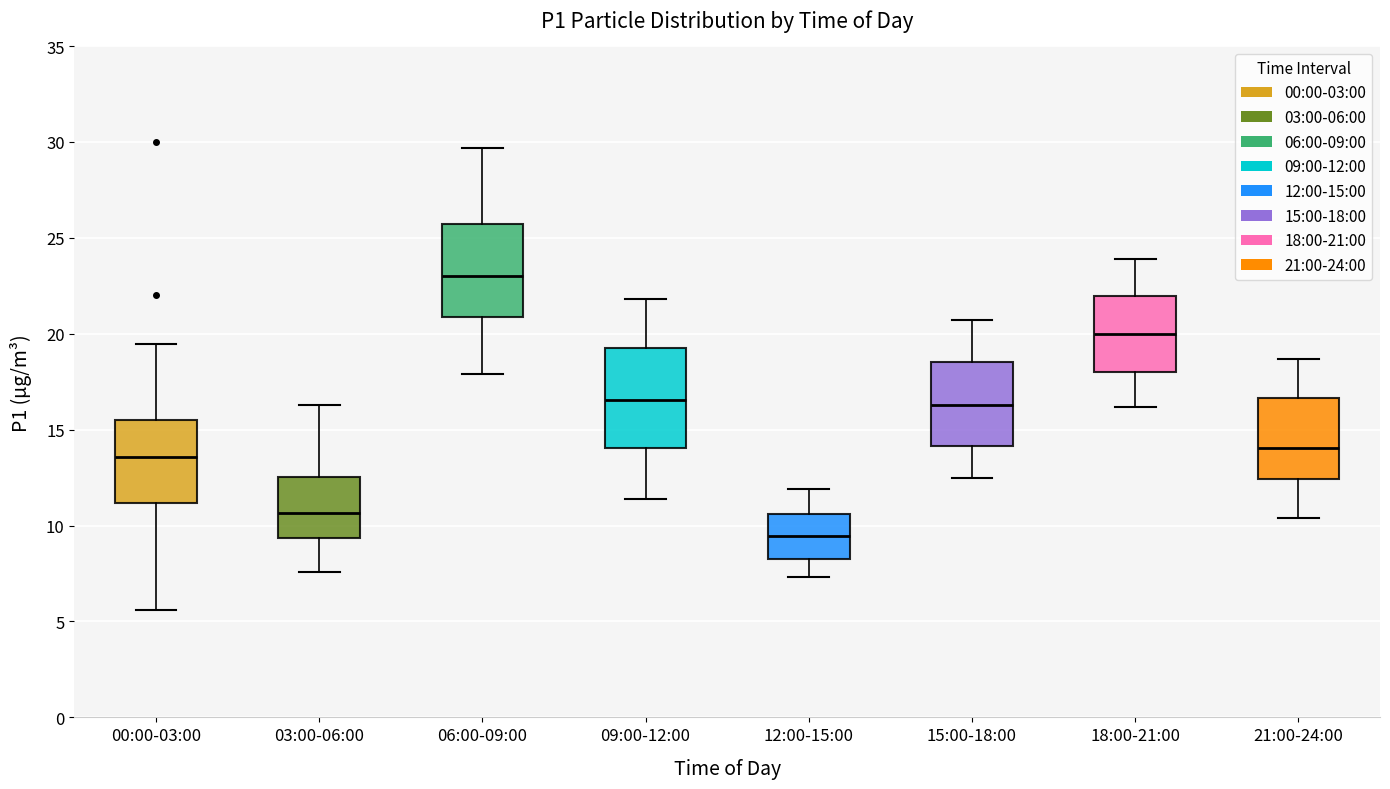

Which box has the highest median line?

06:00-09:00